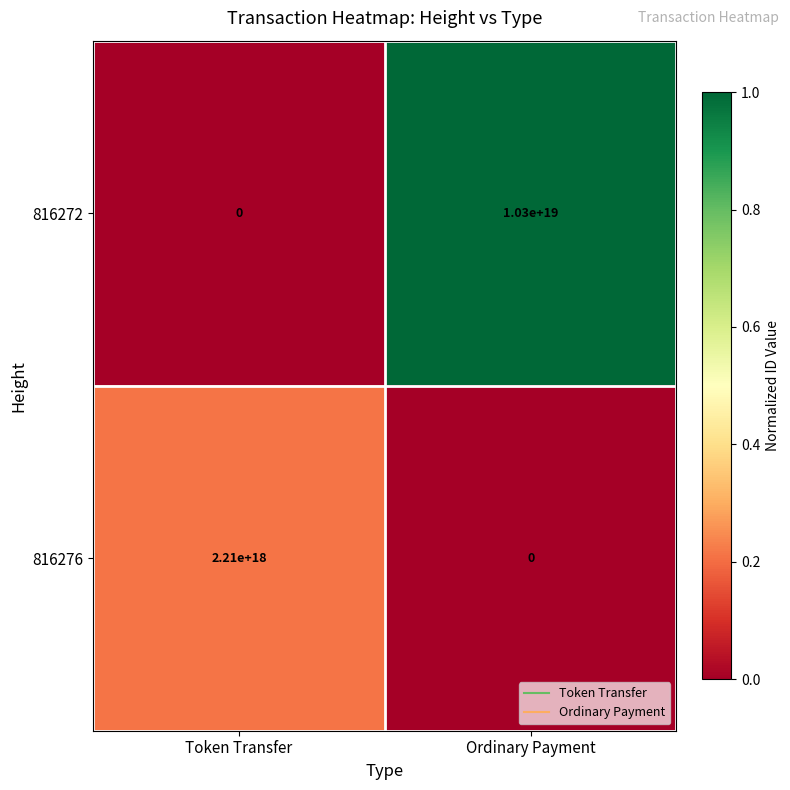

Which series changed the most between Token Transfer and Ordinary Payment?

816272